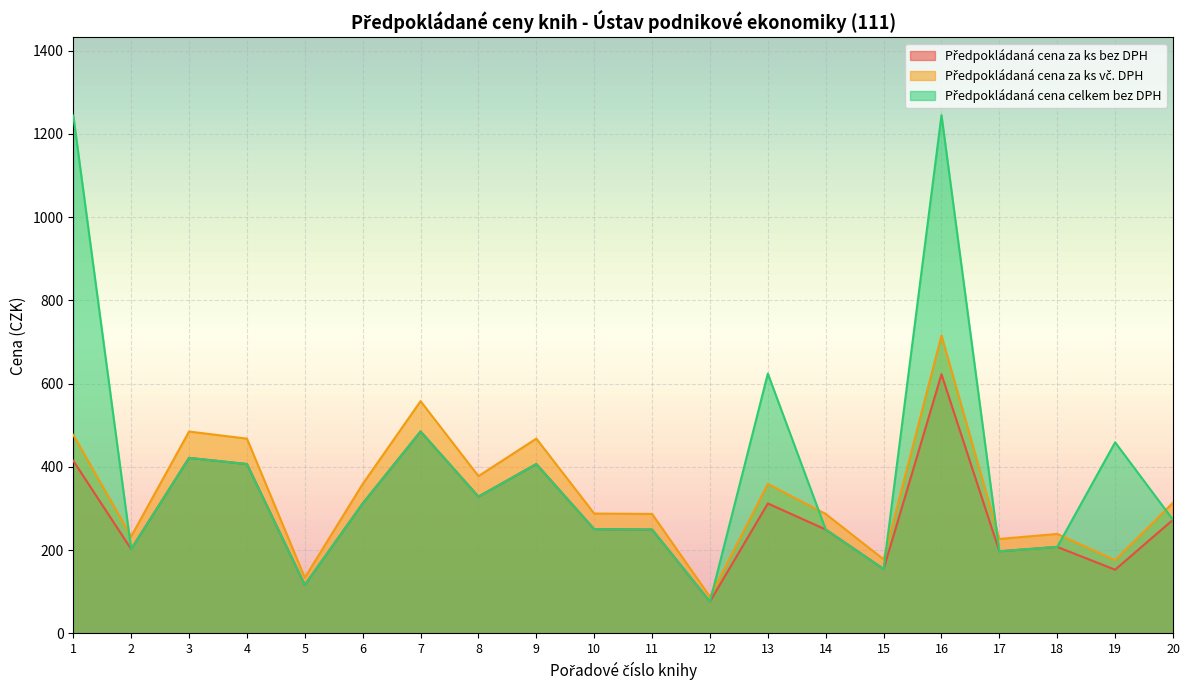

What is the minimum value shown in the chart?

76.5